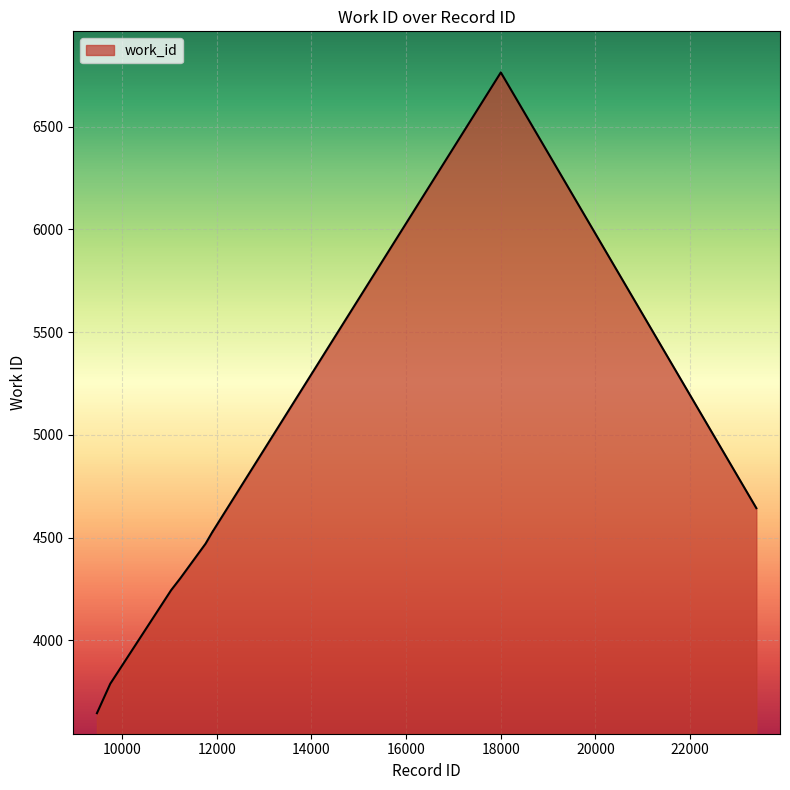

What is the greatest value displayed?

6764